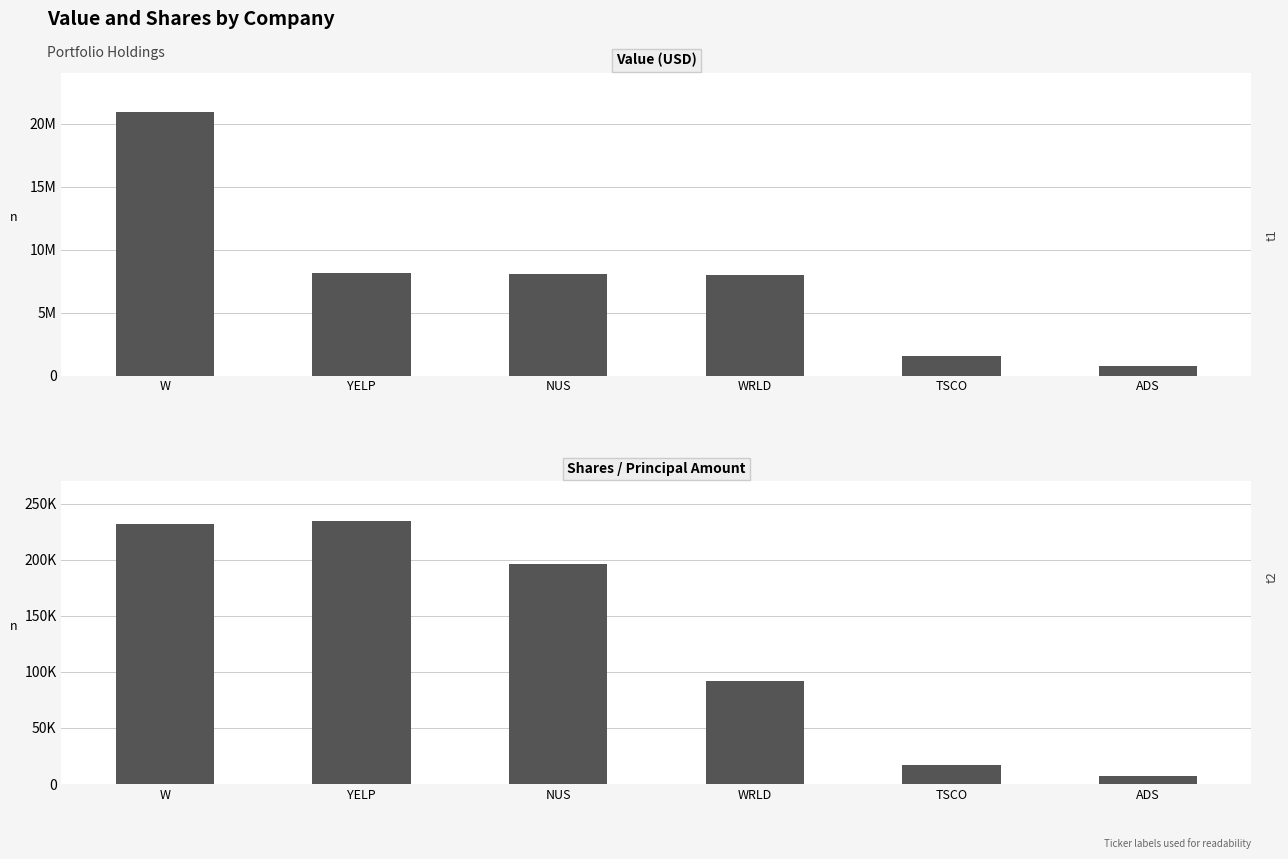

Rank the series at ADS from lowest to highest value.

Shares or principal amount, Value